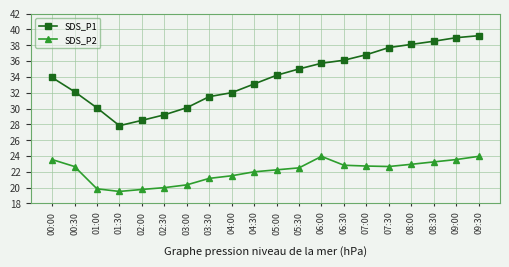

List the series in order of their overall mean, highest first.

SDS_P1, SDS_P2